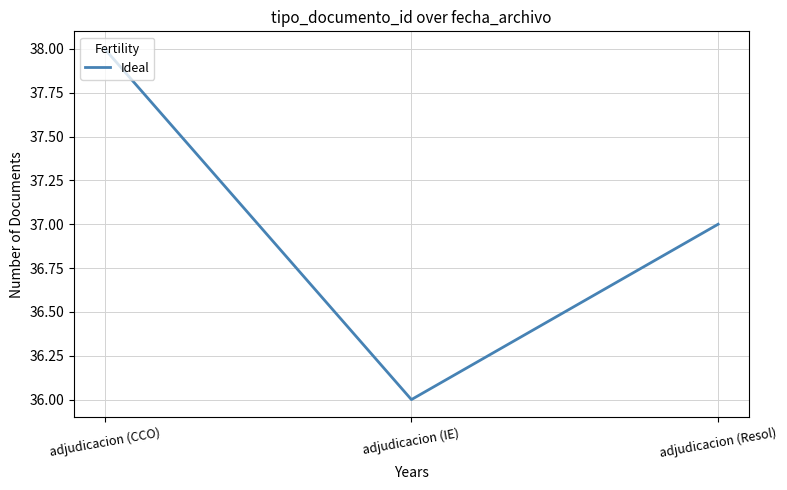

Reading left to right, extract all data points from this chart.

adjudicacion (CCO)=38	adjudicacion (IE)=36	adjudicacion (Resol)=37